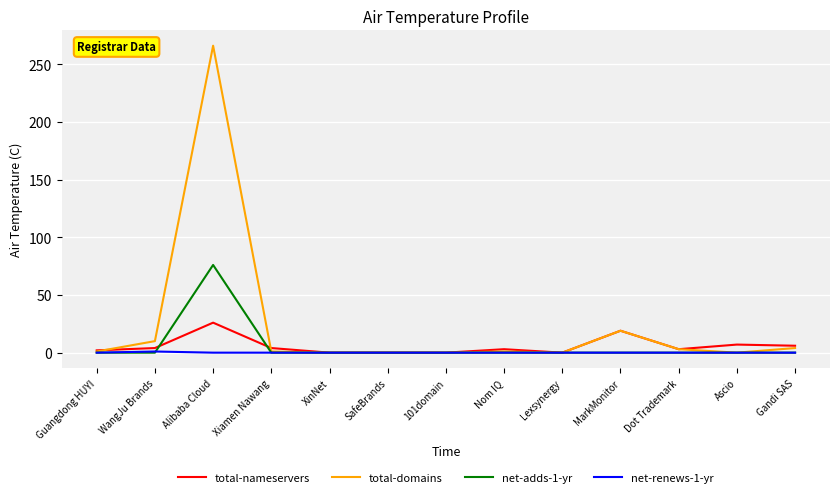

True or false: net-adds-1-yr has a value of 0 at Dot Trademark.

True